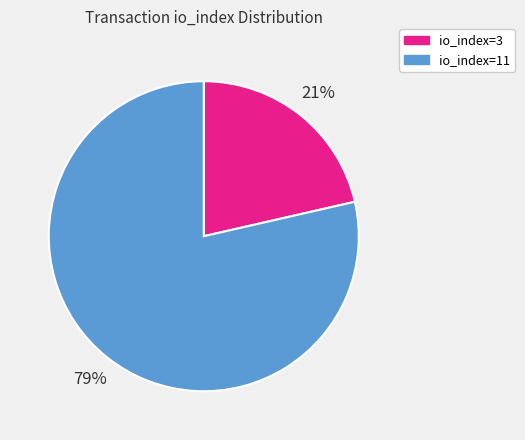

Does any single category account for the majority?

Yes